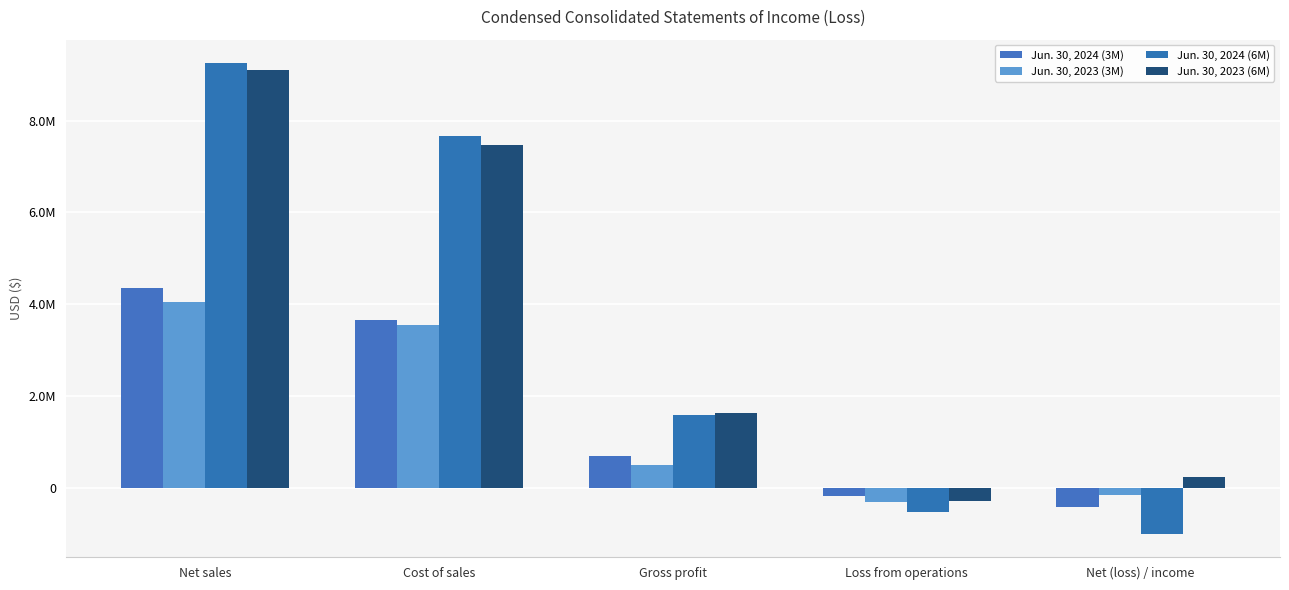

Are the bars horizontal?

No